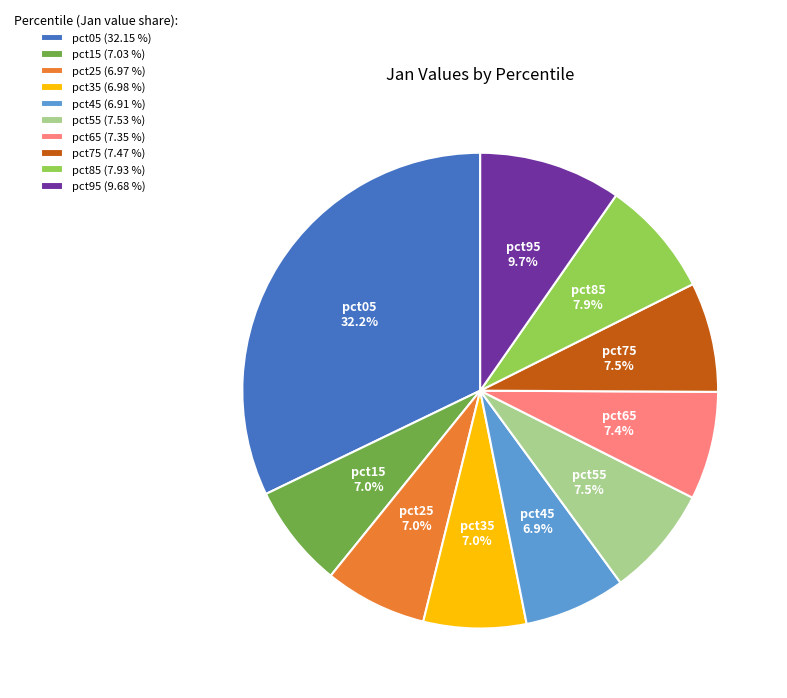

Is pct15 (7.03 %) the majority of the pie?

No